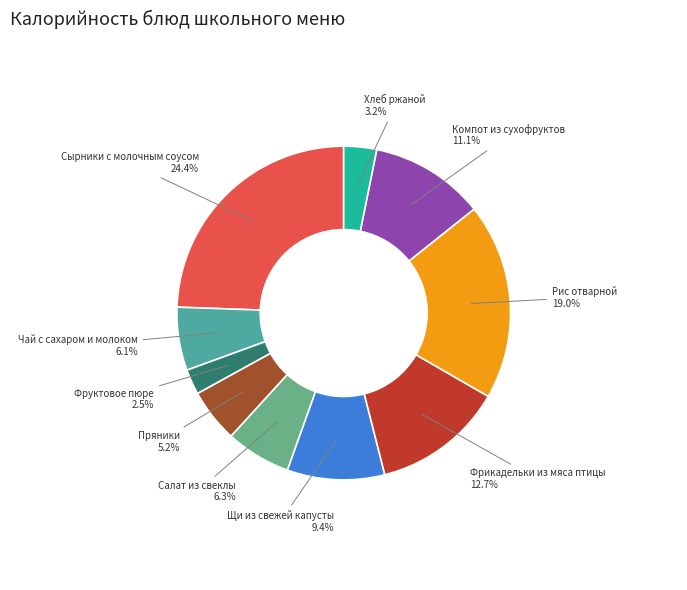

To the nearest percent, what is the difference between the Рис отварной and Пряники slice percentages?

14%